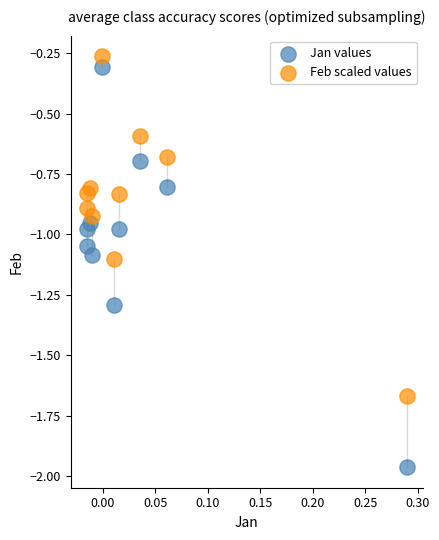

Which series has the largest Y range (max minus min)?

Jan values